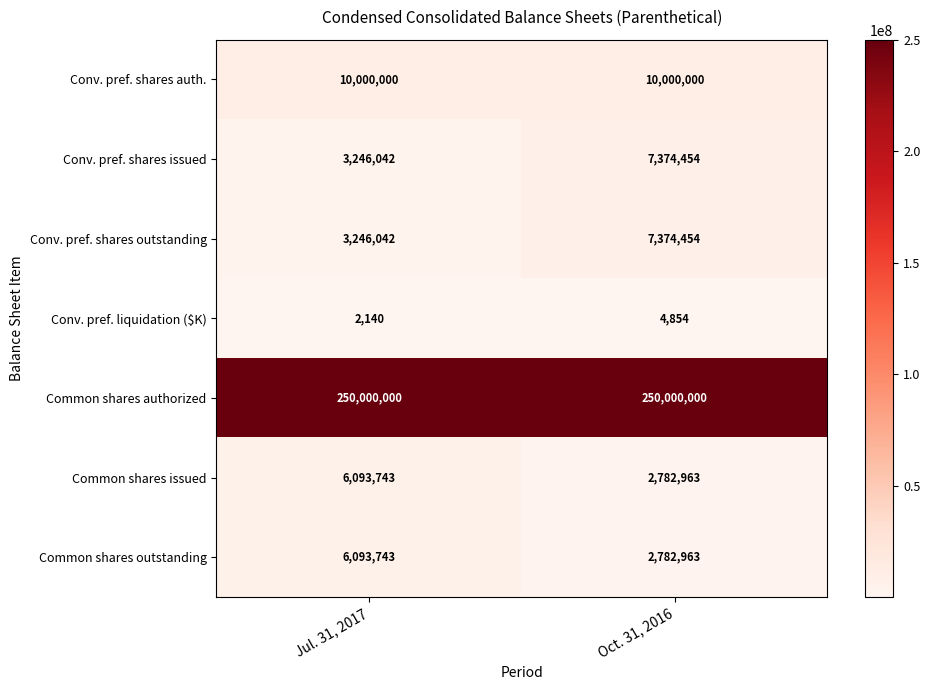

What is the average value of the Common shares issued series?

4438353